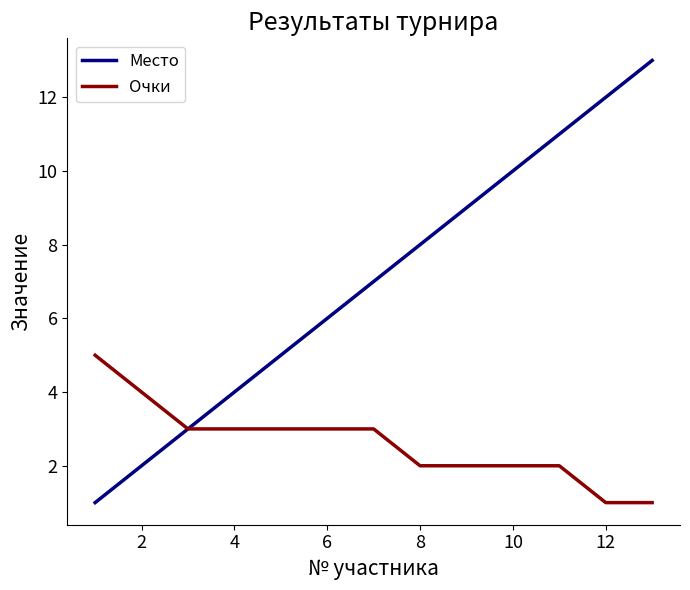

What is the highest value of the Место series?

13